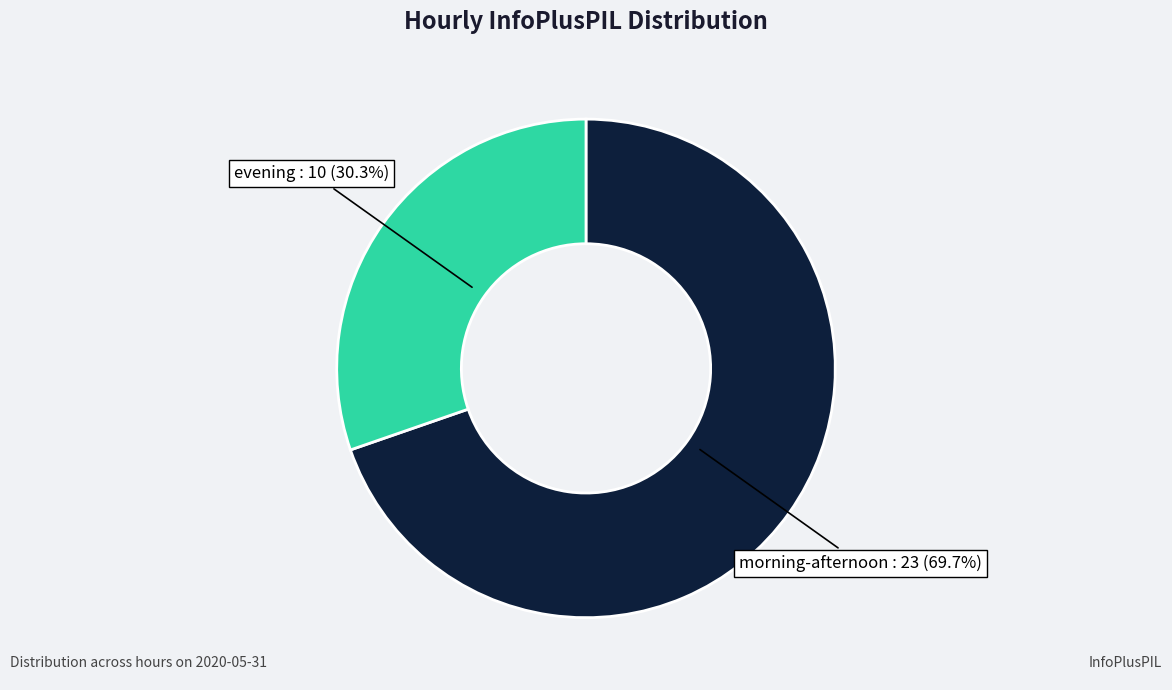

Does any single category account for the majority?

Yes